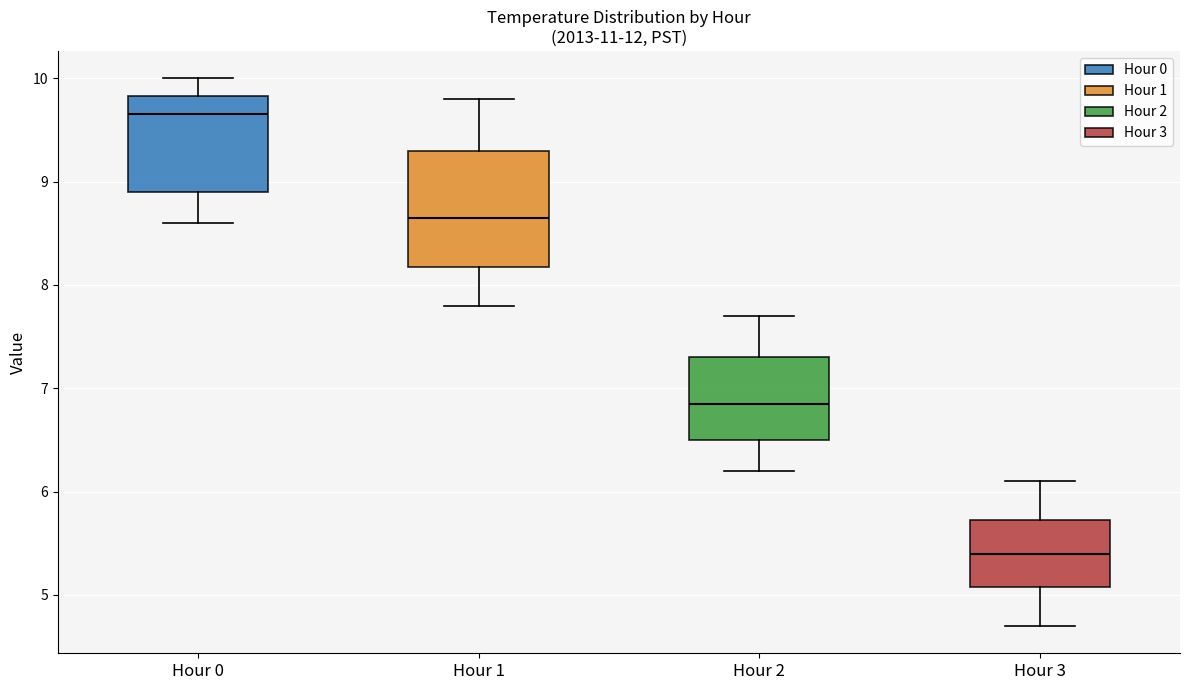

Which box's median line is the lowest?

Hour 3